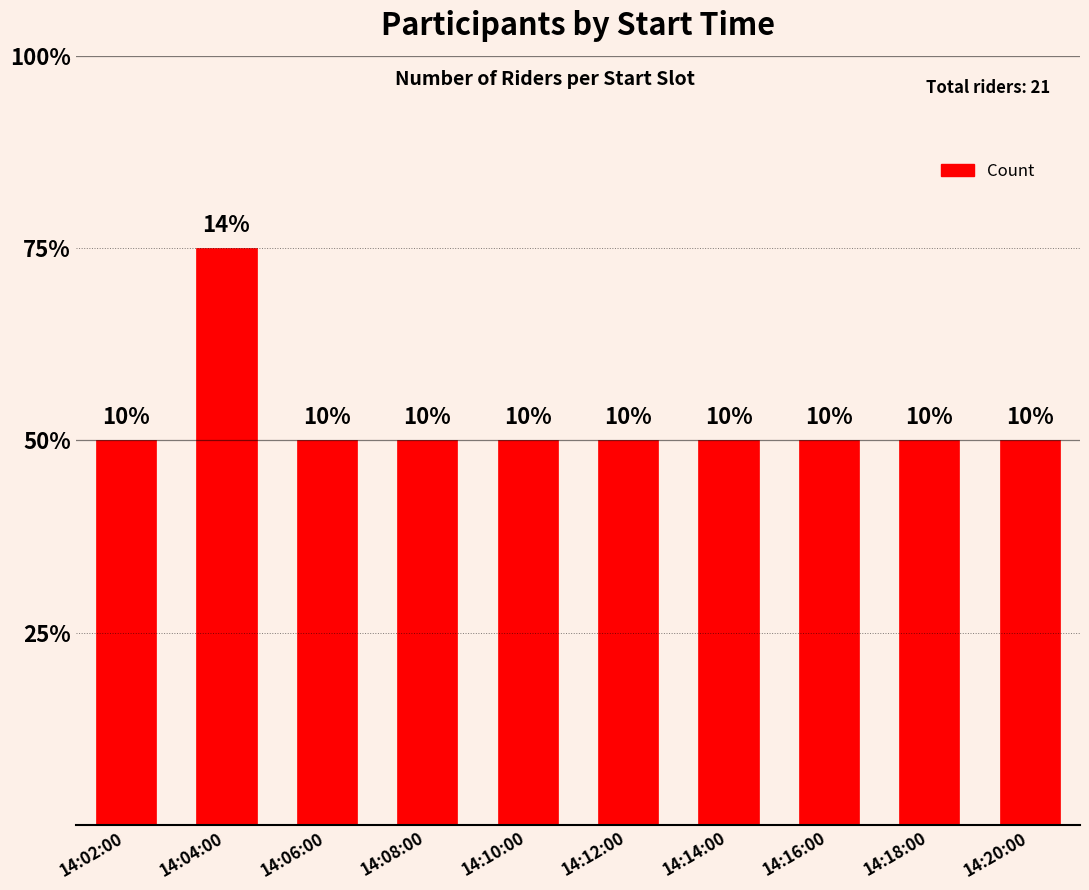

Where is the data nearest to the value 2?

14:02:00